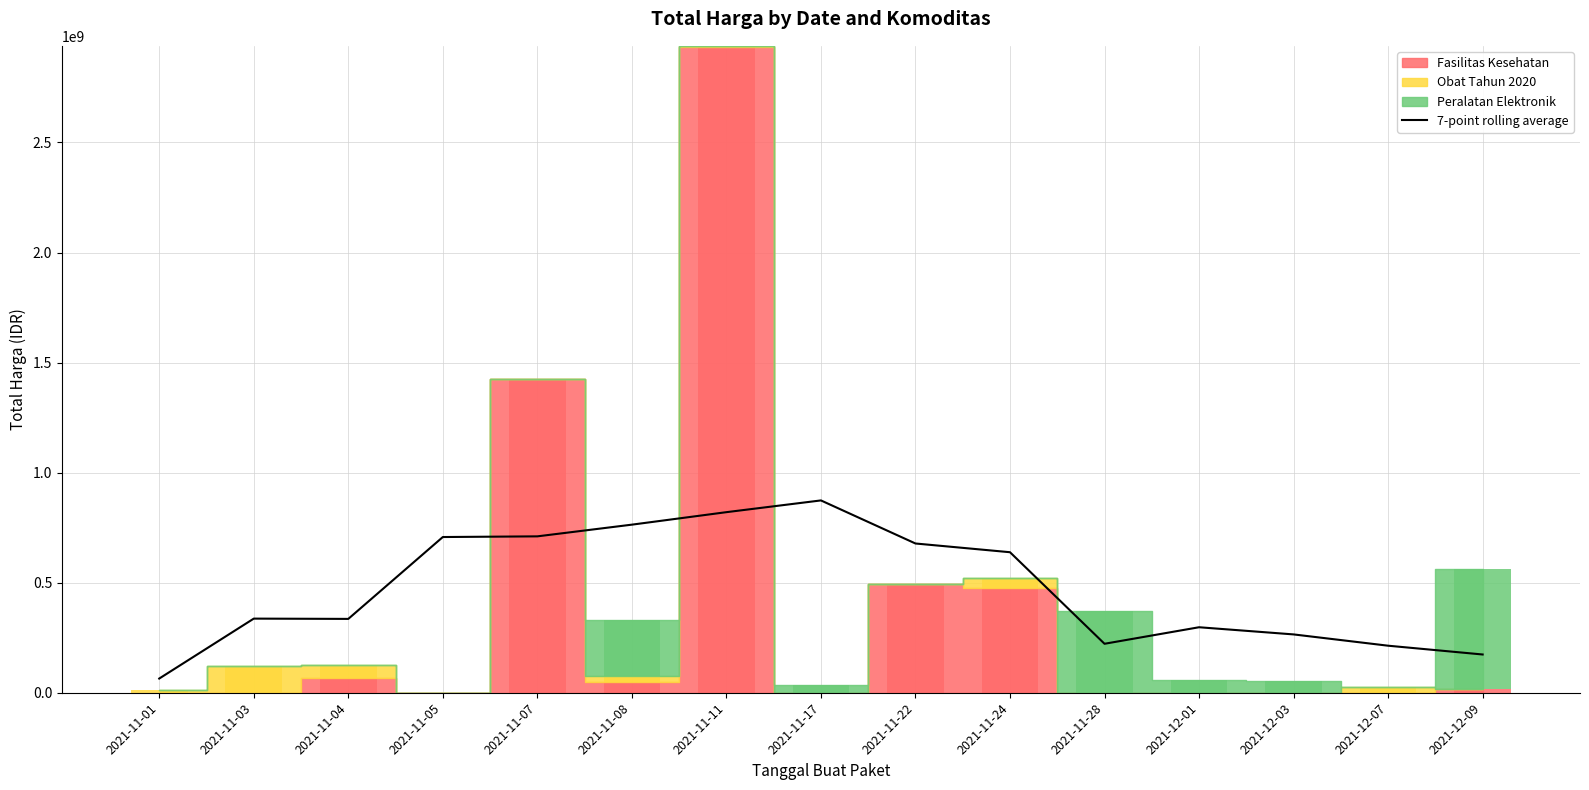

Reading left to right, extract all data points from this chart.

2021-11-01=64493511.2	2021-11-03=336768389.0	2021-11-04=335494324.2	2021-11-05=707418489.3	2021-11-07=710490560.7	2021-11-08=763640379.3	2021-11-11=820386654.3	2021-11-17=873730082.9	2021-11-22=678056497.1	2021-11-24=638410354.3	2021-11-28=222474428.6	2021-12-01=297571428.6	2021-12-03=265000000.0	2021-12-07=213708160.0	2021-12-09=173784200.0